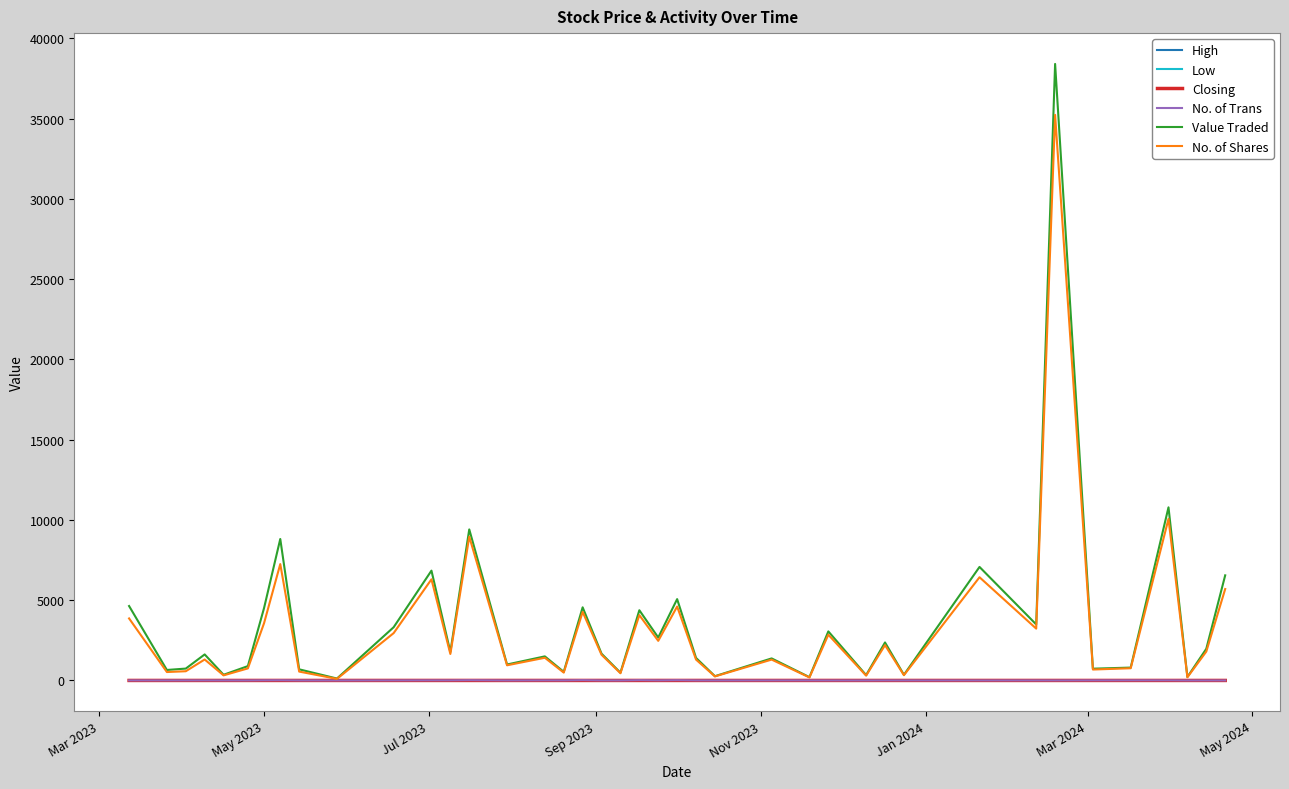

Which series has the largest range (max minus min)?

Value Traded